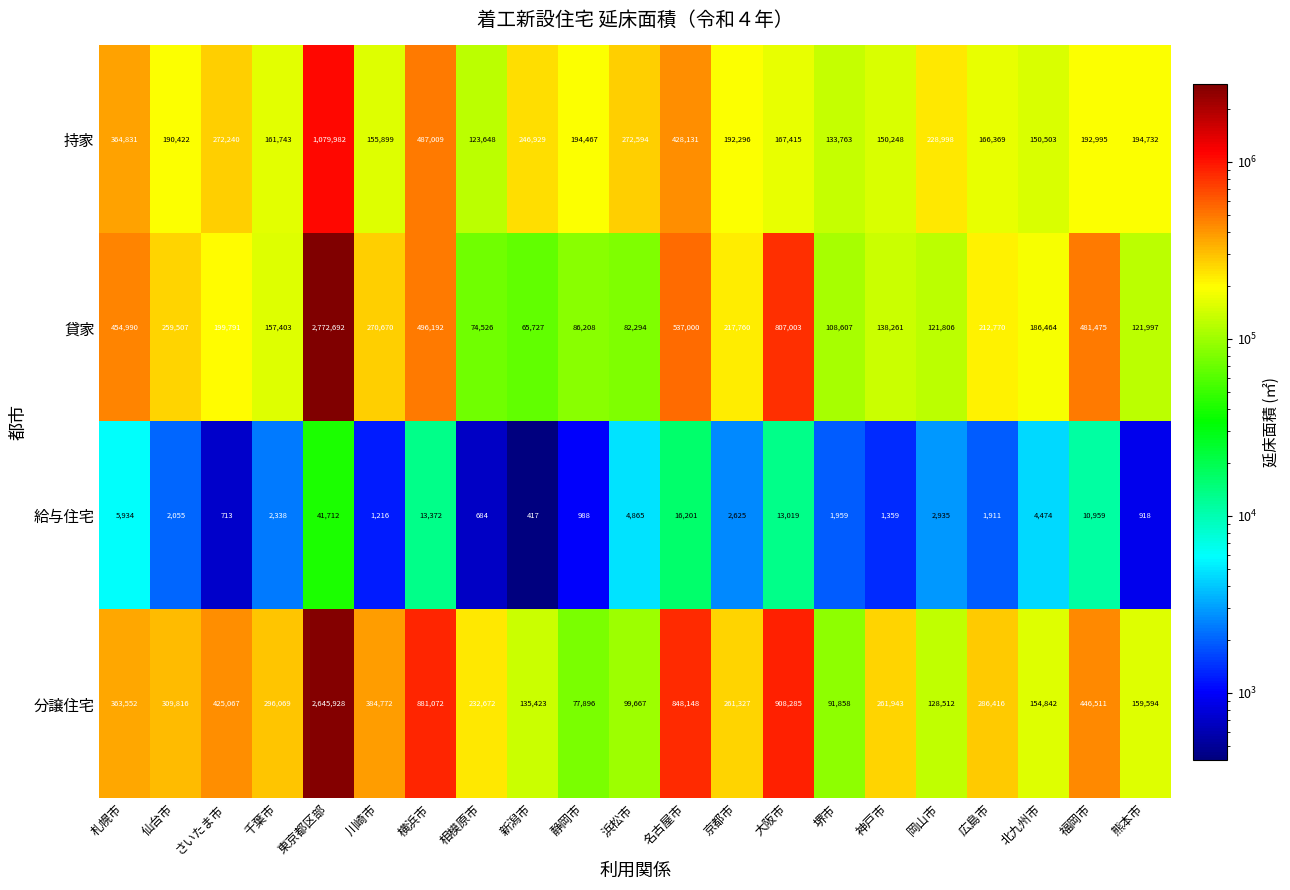

Is it true that 貸家 equals 355021 at 大阪市?

False